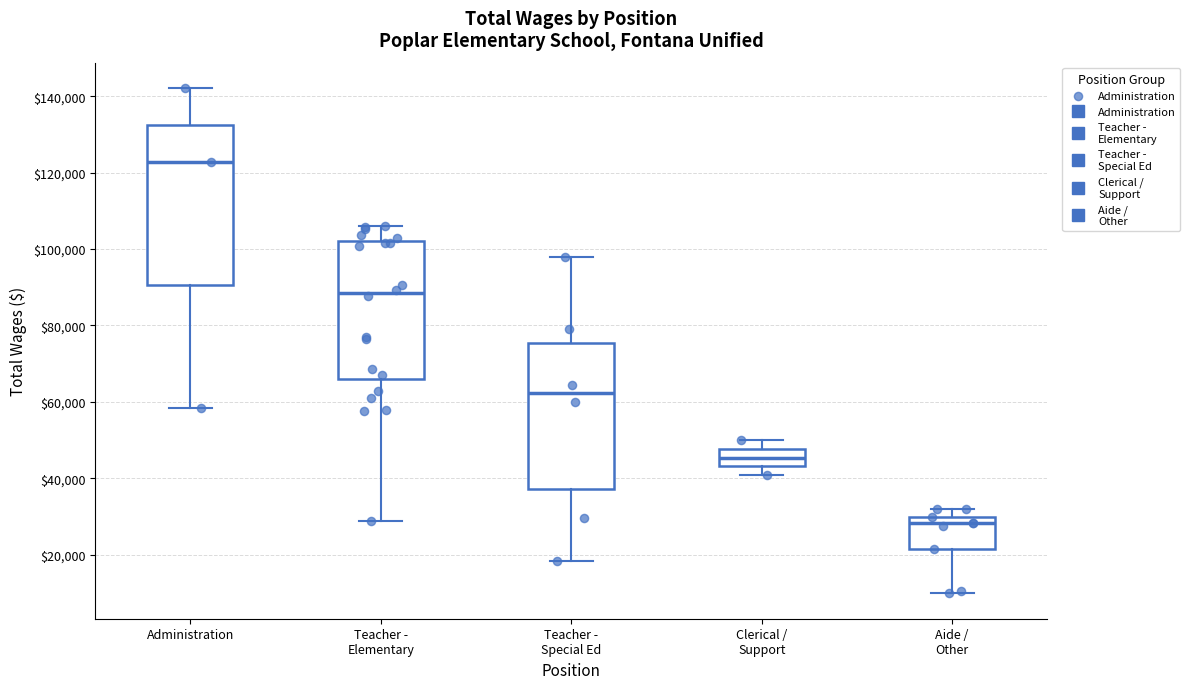

Reading left to right, read every box against the y-axis: the position of its median line, the range the box covers, and the ends of its whiskers. The values are not printed on the chart, so give them approximately, as read against the axis.

Administration: median 122000, box 90000 to 132000, whiskers 58000 to 142000
Teacher - Elementary: median 88000, box 66000 to 102000, whiskers 28000 to 106000
Teacher - Special Ed: median 62000, box 38000 to 76000, whiskers 18000 to 98000
Clerical / Support: median 46000, box 44000 to 48000, whiskers 40000 to 50000
Aide / Other: median 28000, box 22000 to 30000, whiskers 10000 to 32000